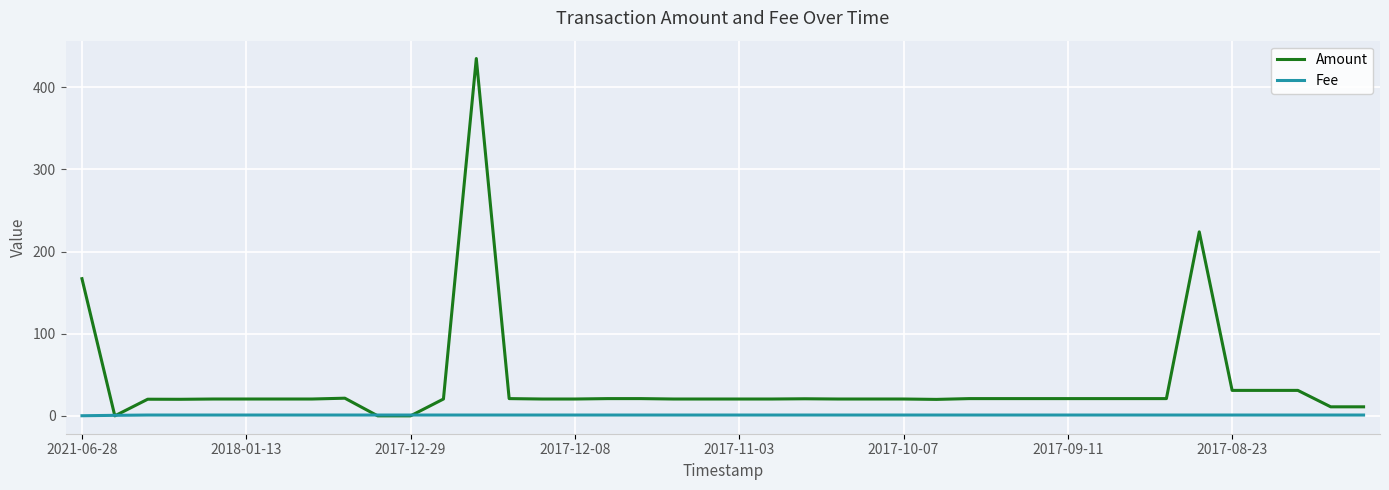

Which series has the widest spread of values?

Amount